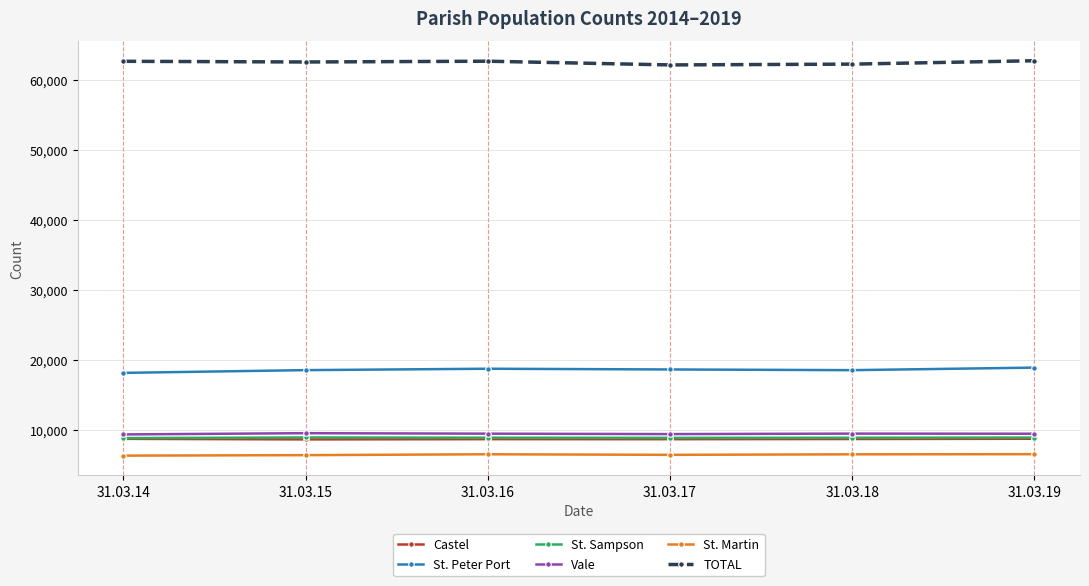

In TOTAL, how many points are higher than both neighbors (excluding endpoints)?

1